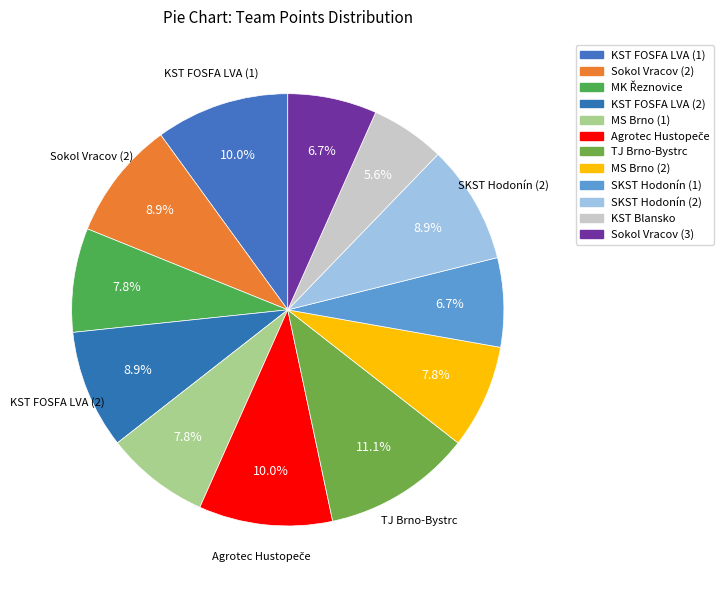

What portion of the pie excludes KST FOSFA LVA (1)?

90.0%